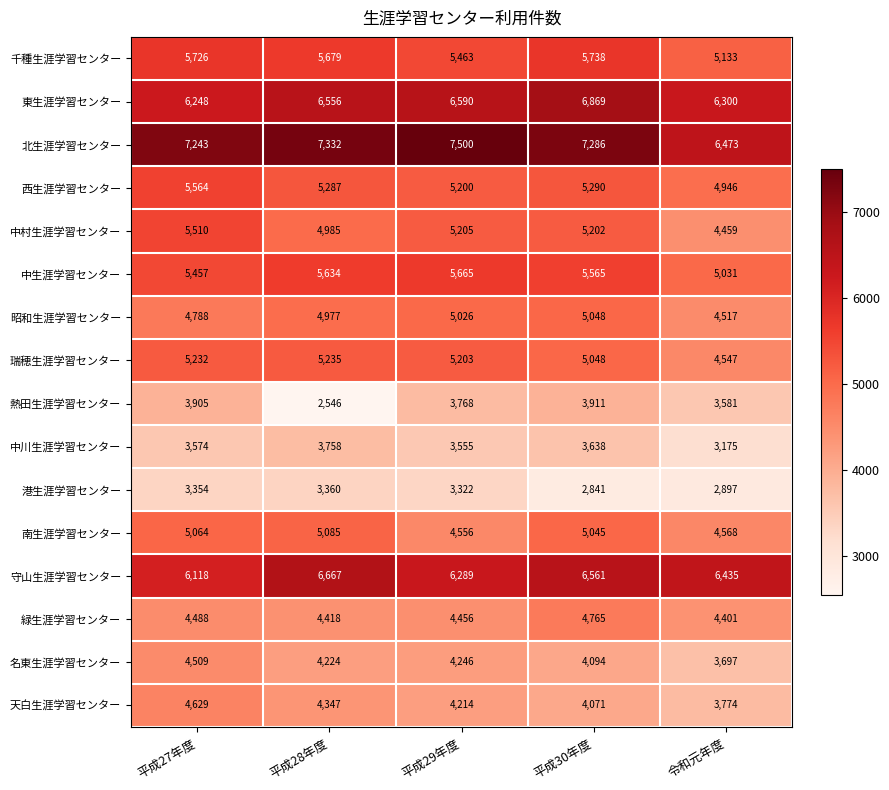

At which label is 中川生涯学習センター closest to 3466?

平成29年度